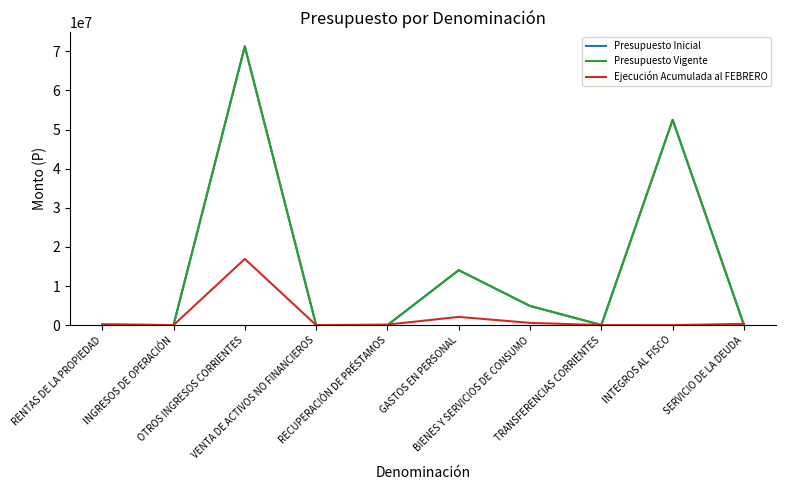

Is this an area chart (filled region under the line)?

No